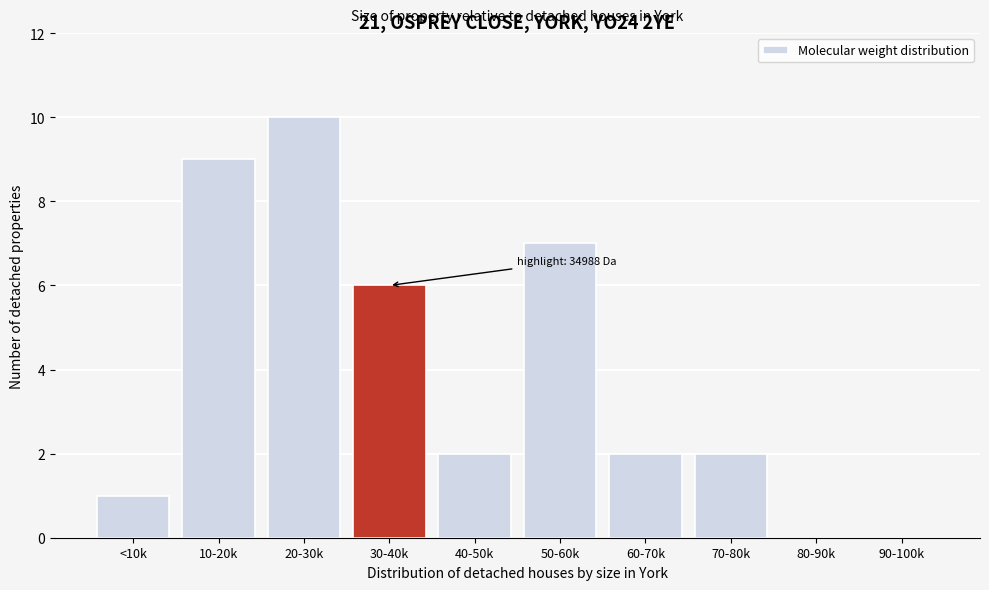

Reading left to right, extract all data points from this chart.

<10k=1	10-20k=9	20-30k=10	30-40k=6	40-50k=2	50-60k=7	60-70k=2	70-80k=2	80-90k=0	90-100k=0